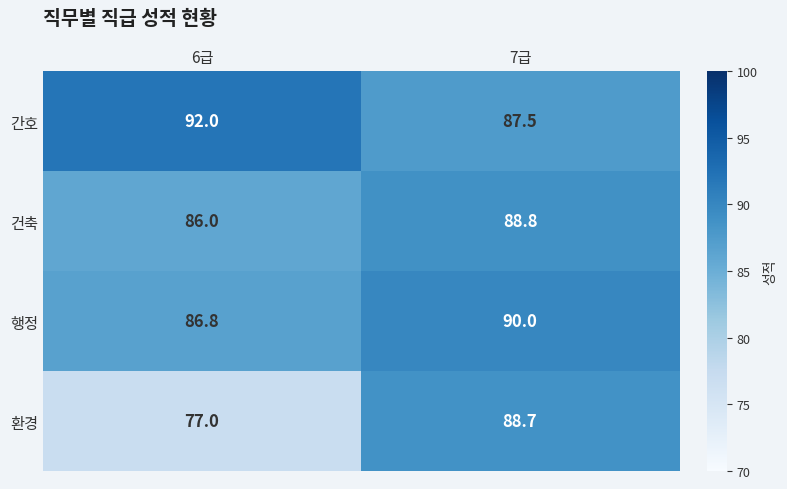

Where is 환경 nearest to the value 82?

6급